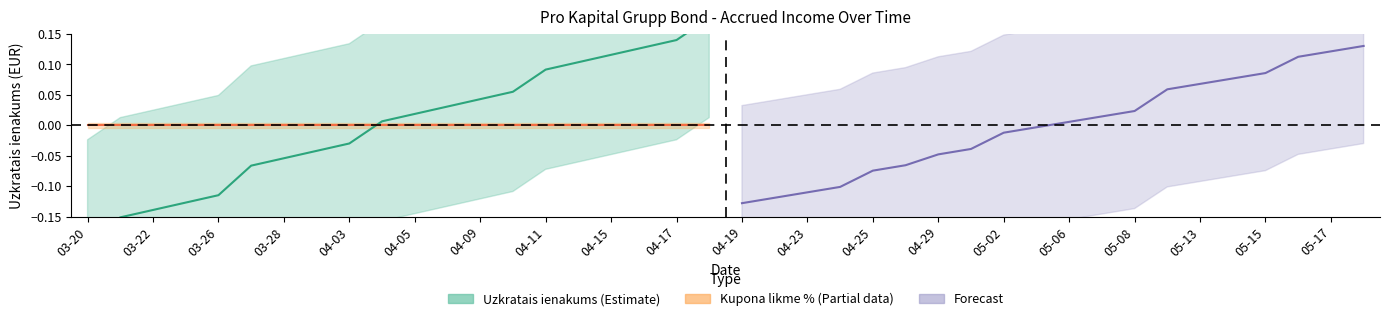

Which series ends up on top after the final intersection of Forecast (Uzkratais ienakums) and Uzkratais ienakums?

Uzkratais ienakums